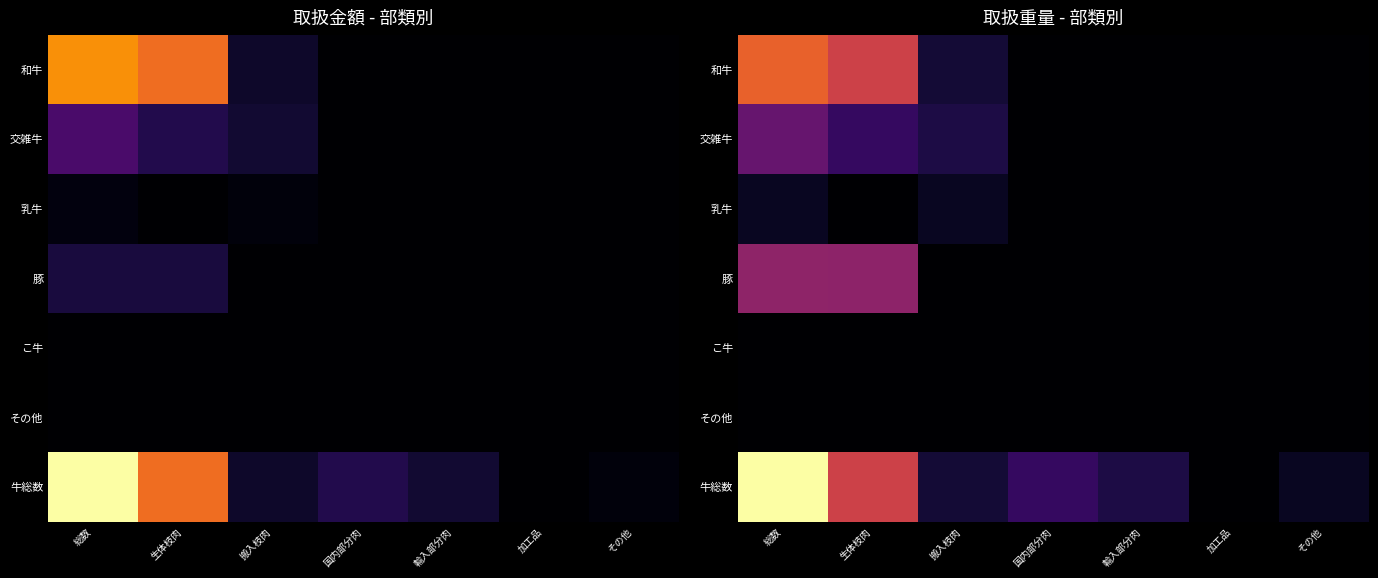

Which series has the largest total across all categories?

牛総数